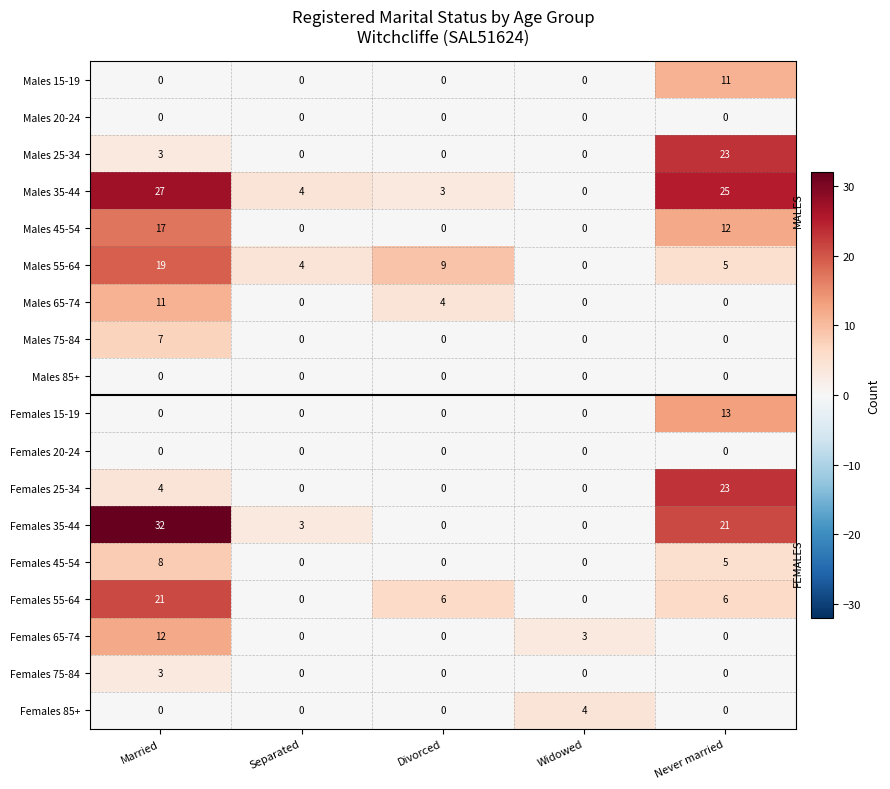

Count the number of data series in this chart.

18